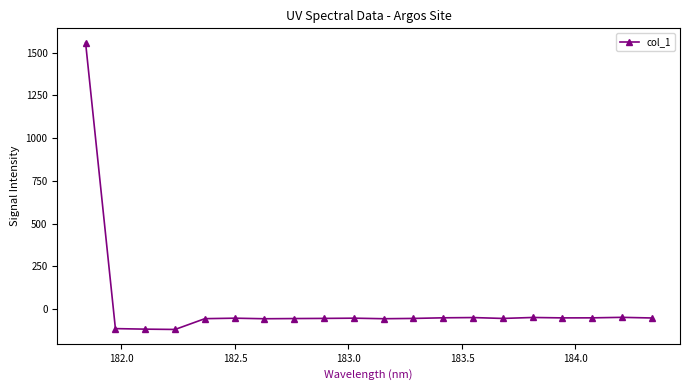

What is the value of the 11th point from the left?

-56.2